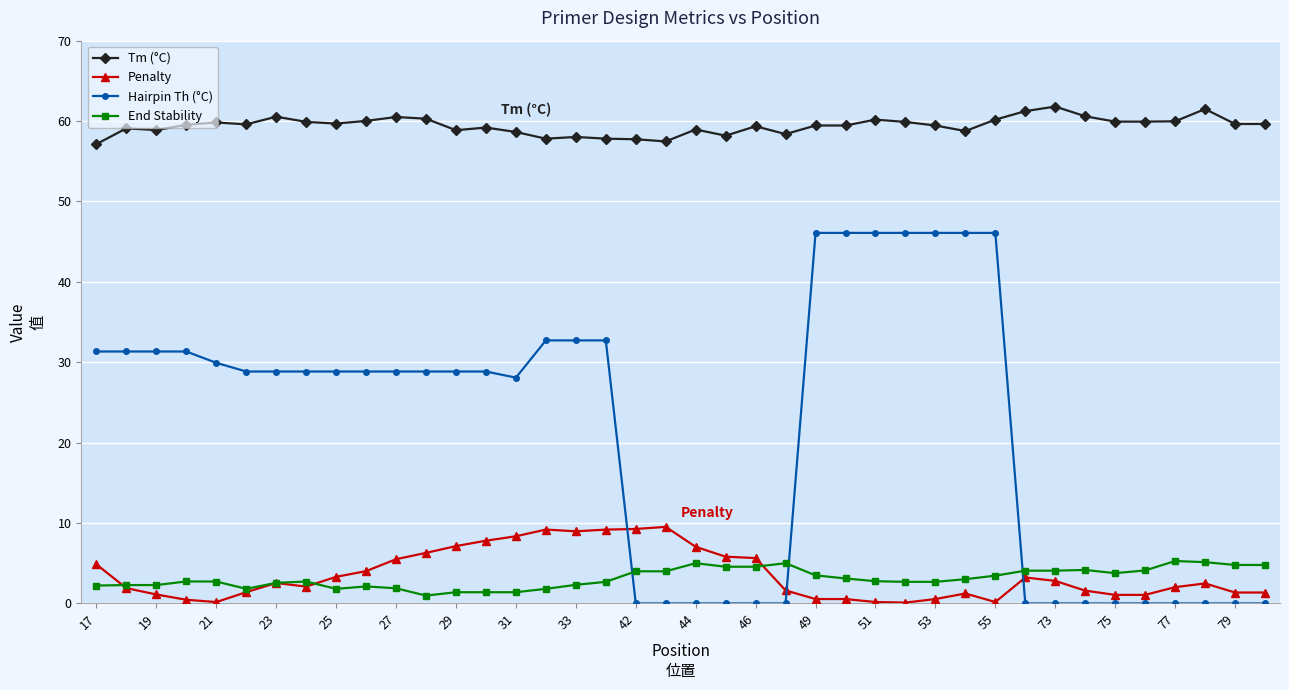

True or false: End Stability has more than 2 interior local peaks.

True